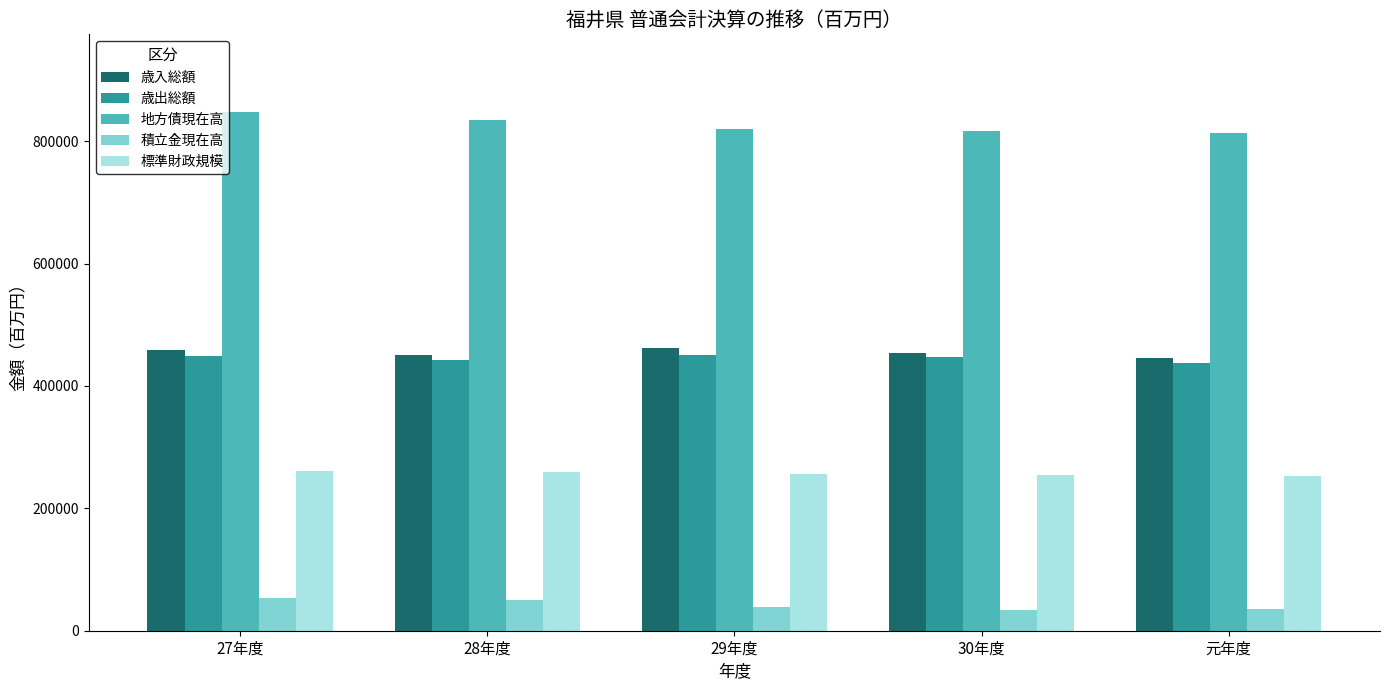

What is the sum of all 歳入総額 values?

2271273